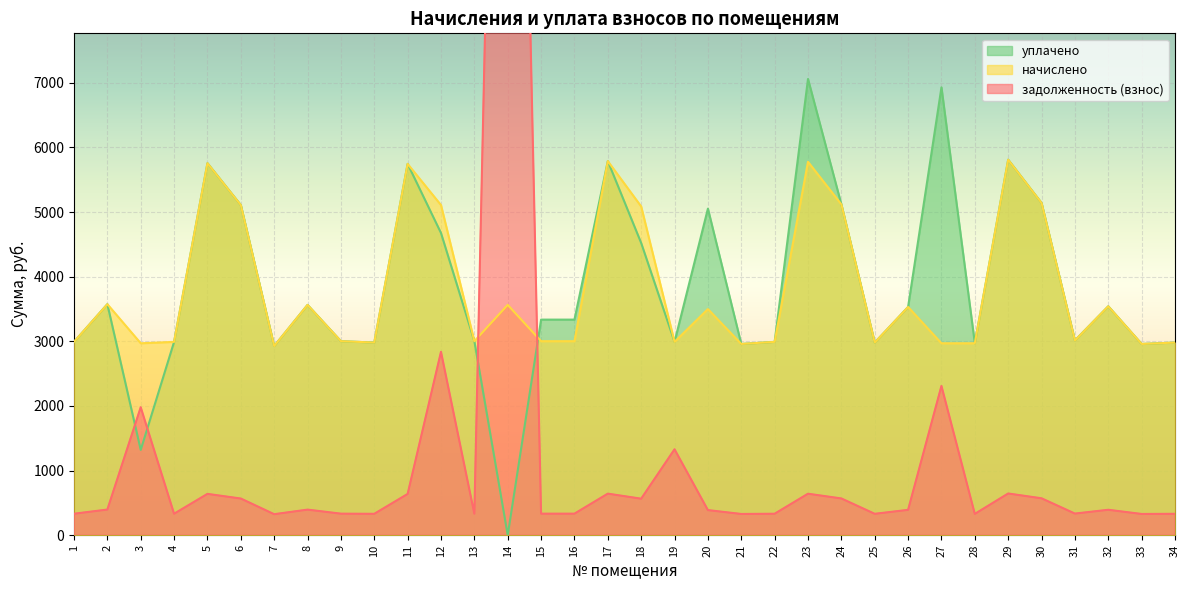

What are all the series names shown in the legend?

задолженность (взнос), начислено, уплачено